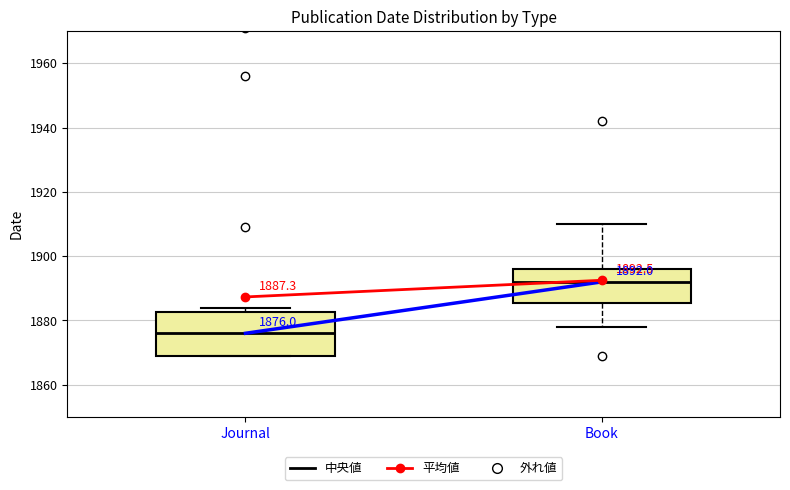

Which box is the tallest, from its lower edge to its upper edge?

Journal